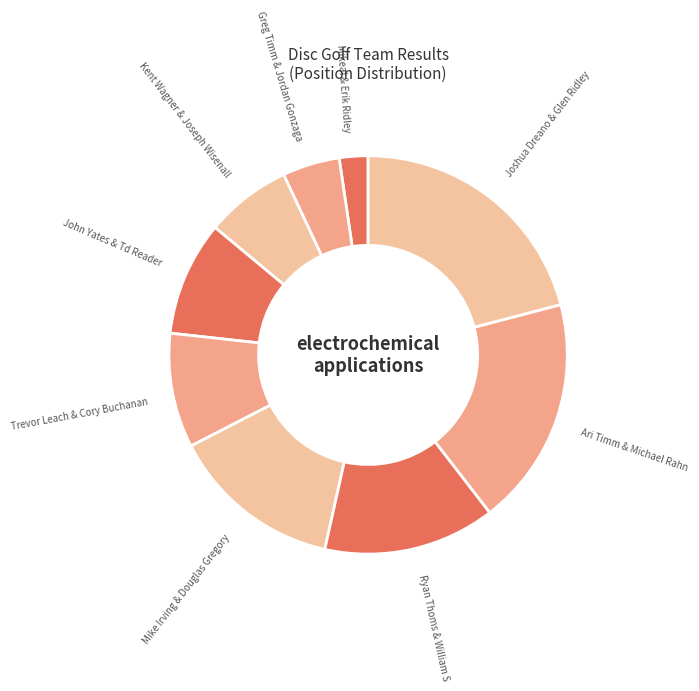

Does Greg Timm & Jordan Gonzaga account for over 50% of the chart?

No